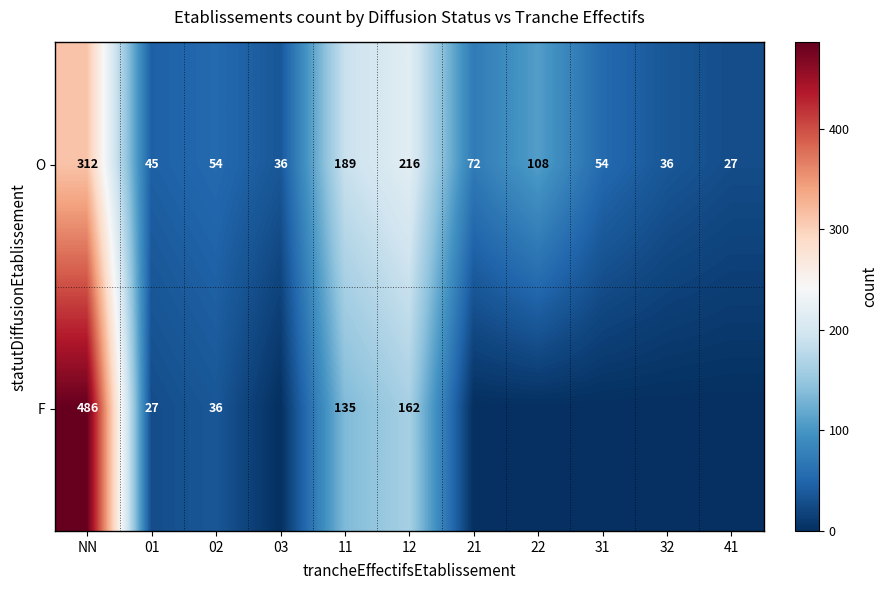

Is it true that O equals 84 at 31?

False